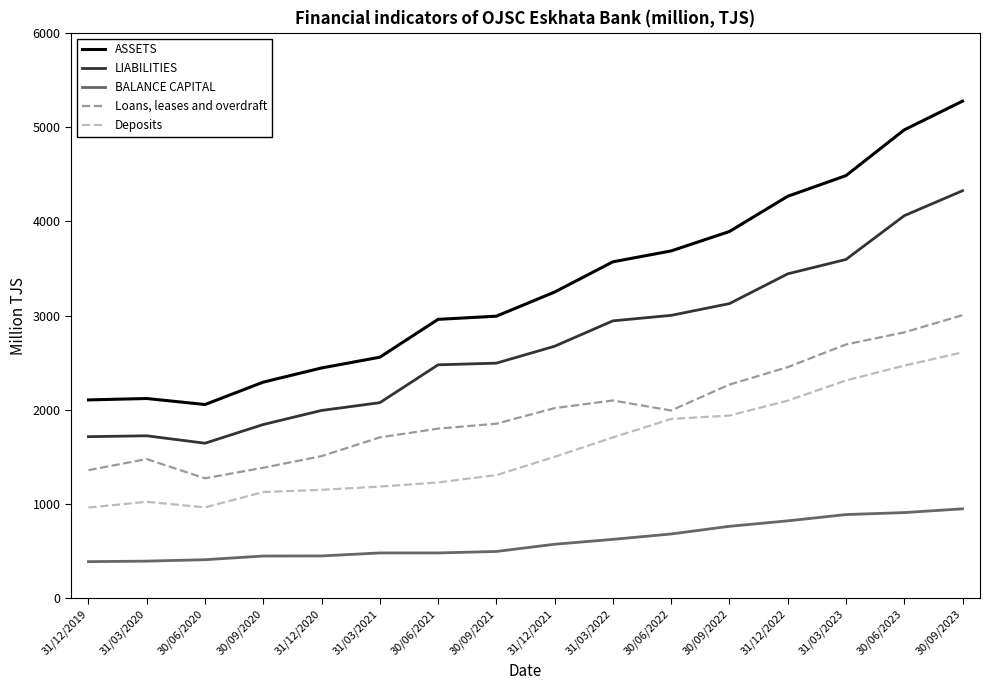

What is the highest value of the BALANCE CAPITAL series?

950.0